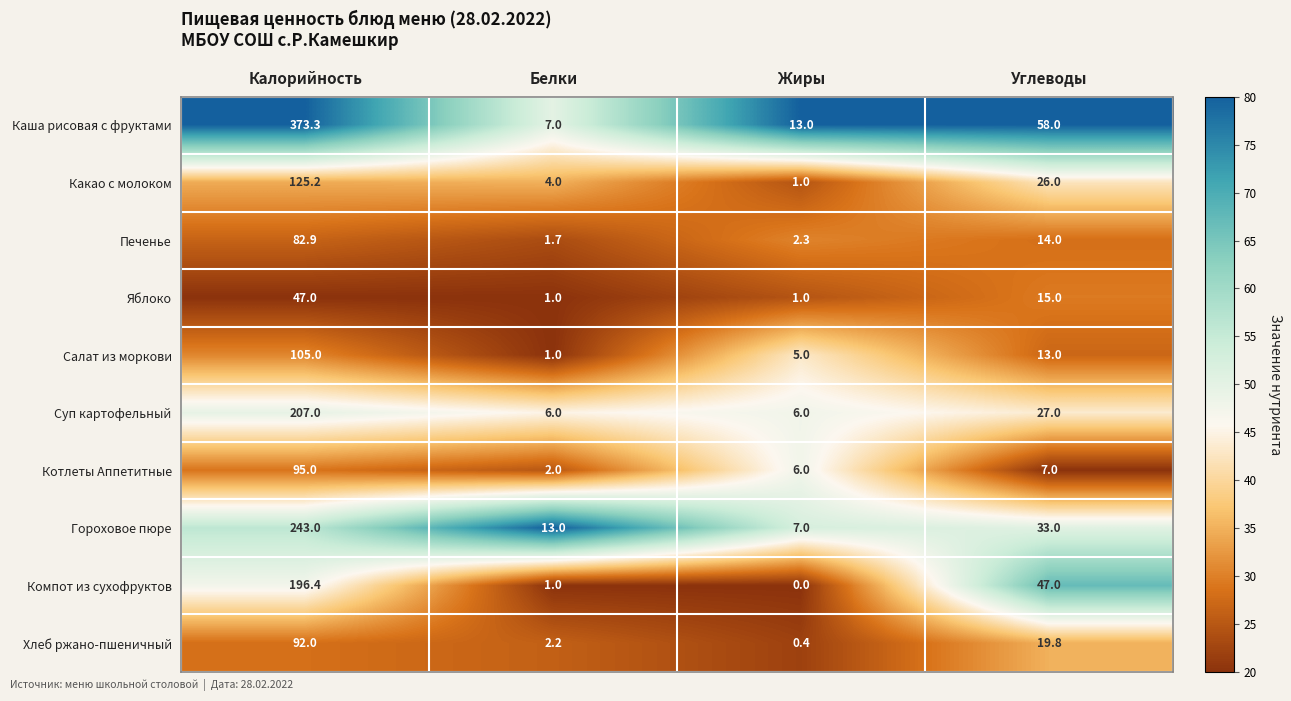

What is the maximum value shown in the chart?

373.3